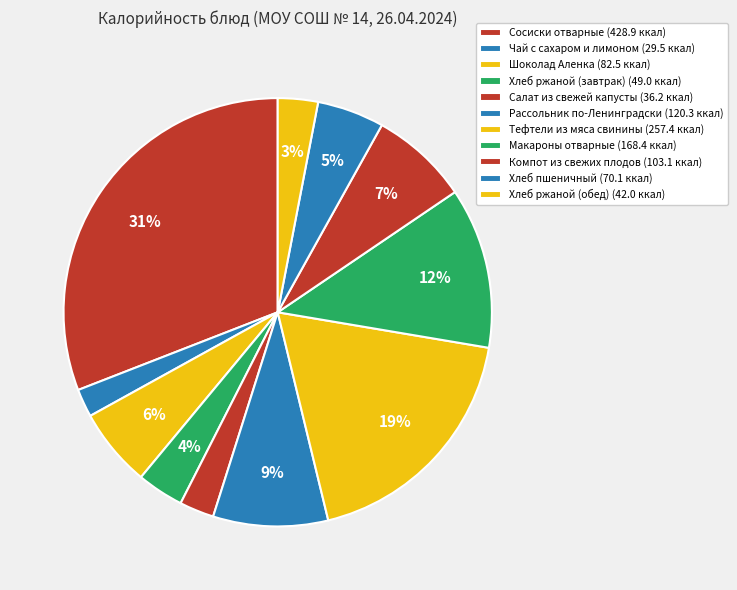

Does Компот из свежих плодов represent more than half of the total?

No